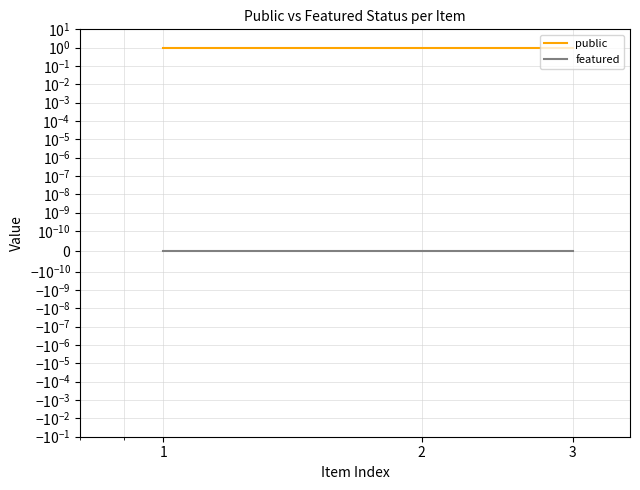

What is the value of the public point at the 2nd from the left?

1